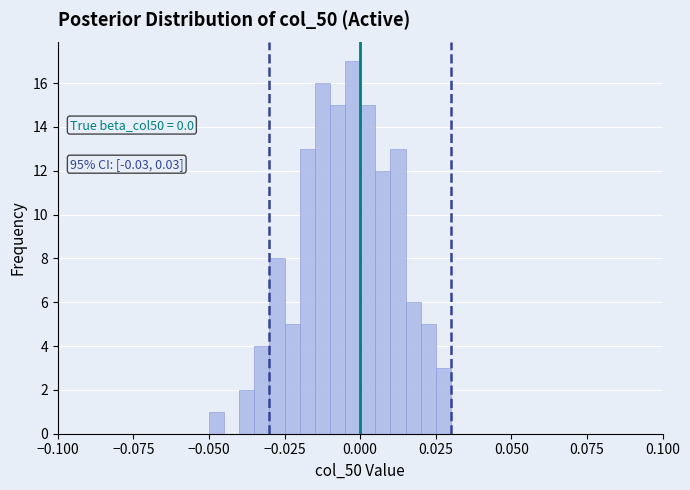

Around what value on the x-axis is the tallest bar? Give the approximate position of its centre, as read against the axis.

0.000